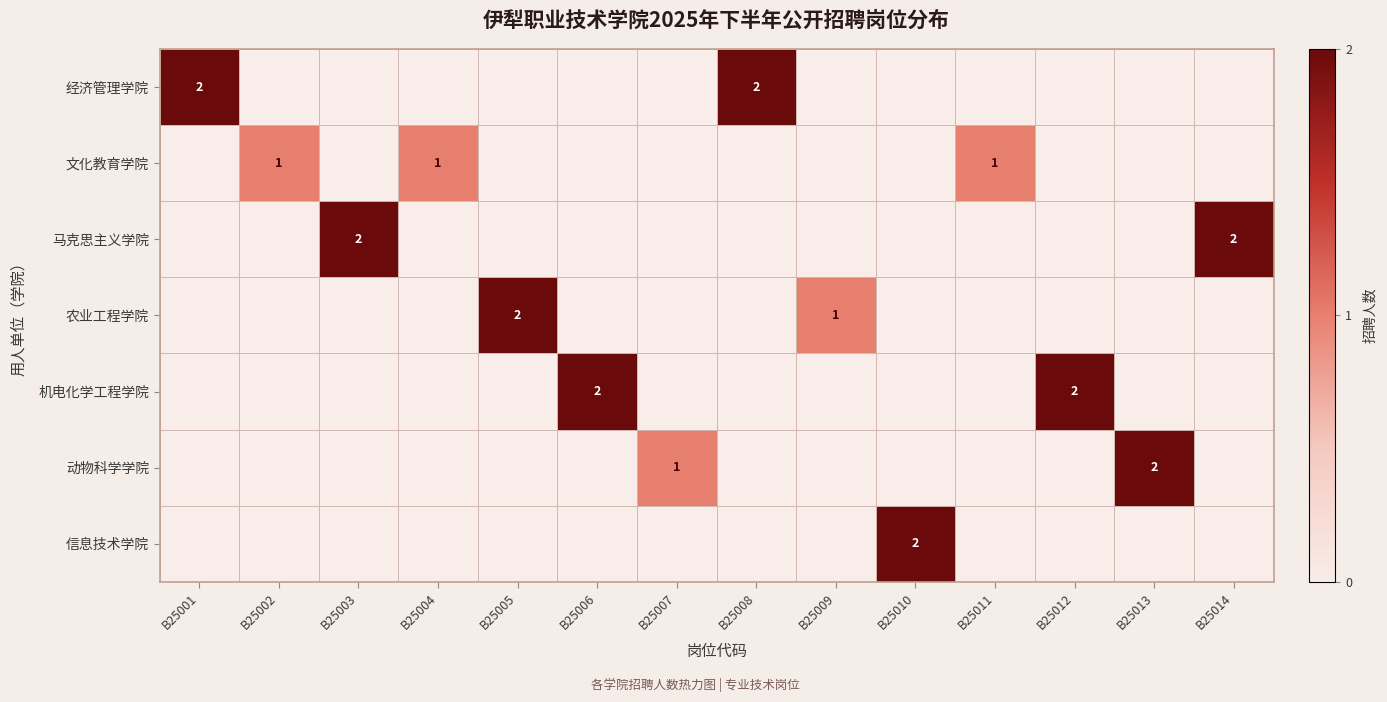

Is it true that 农业工程学院 equals 1 at B25009?

True